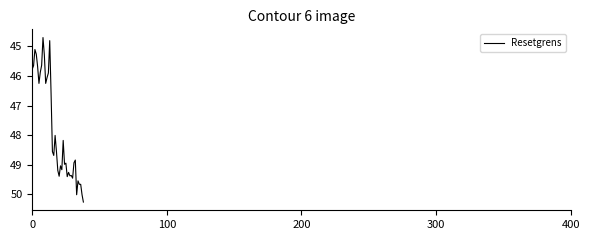

What is the minimum value shown in the chart?

44.7